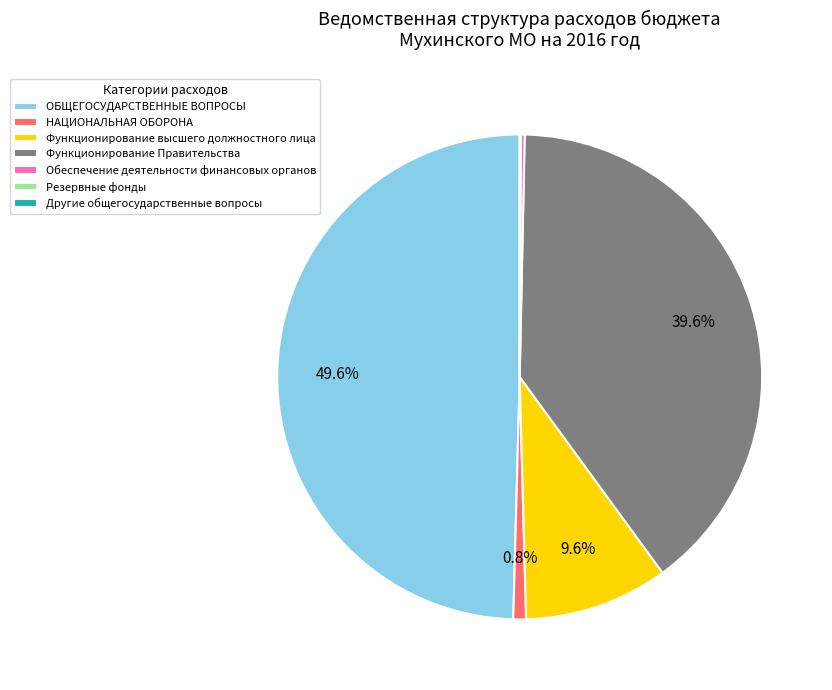

What is the largest slice in the pie chart?

ОБЩЕГОСУДАРСТВЕННЫЕ ВОПРОСЫ